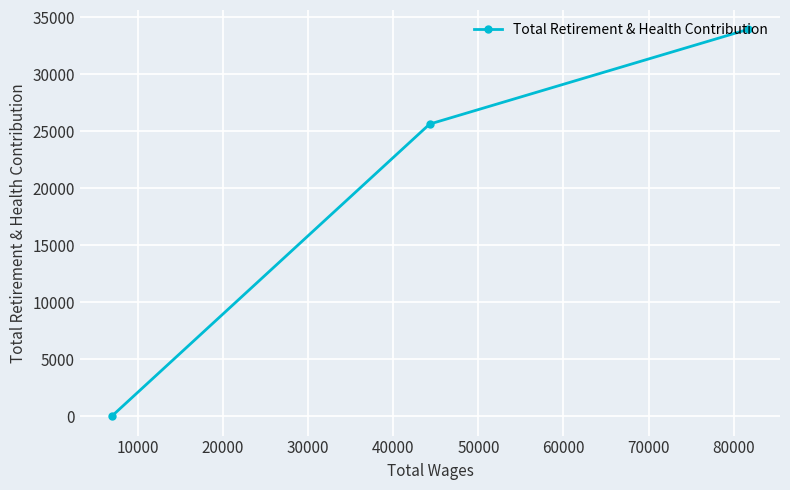

Reading left to right, transcribe all the data shown in this chart.

0	25625	33934